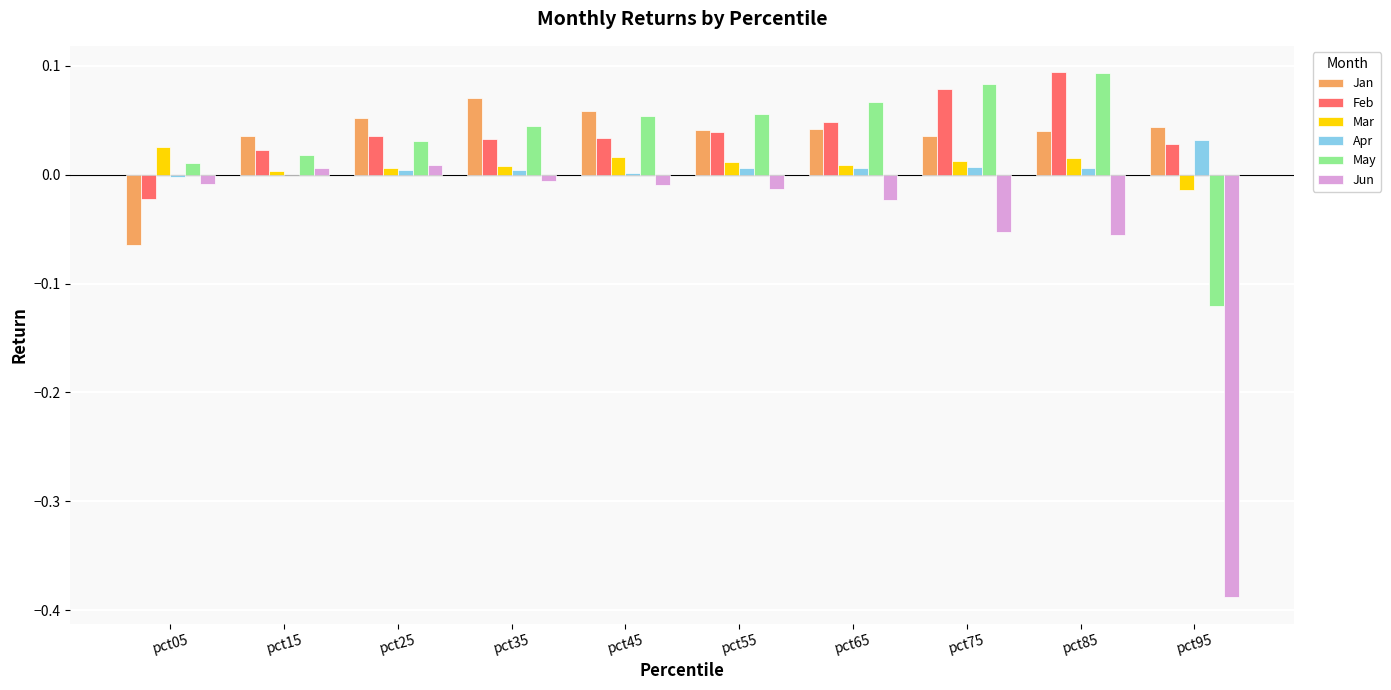

Which series changed the most between pct65 and pct95?

Jun